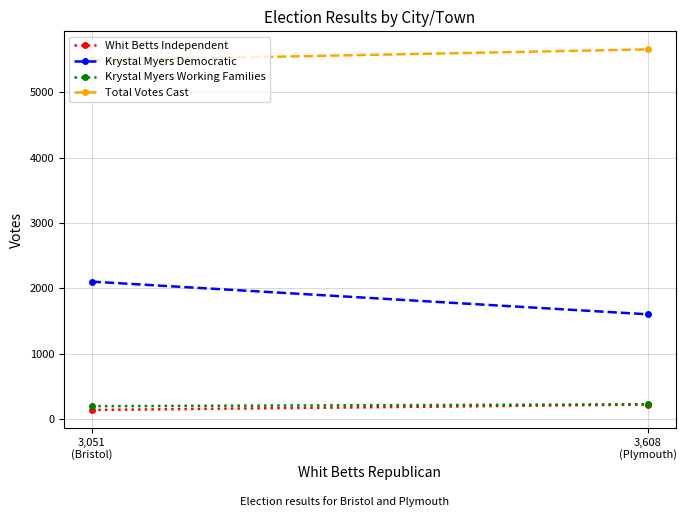

What is the average value of the Krystal Myers Working Families series?

210